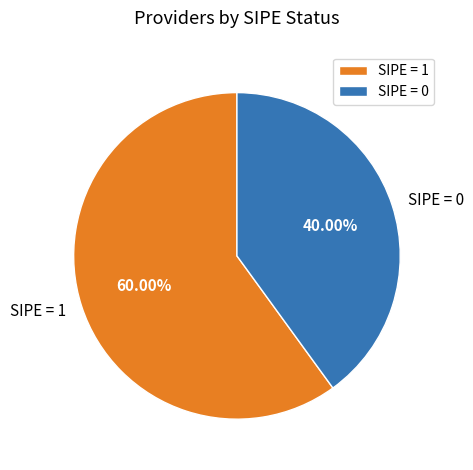

How many slices are in this pie chart?

2